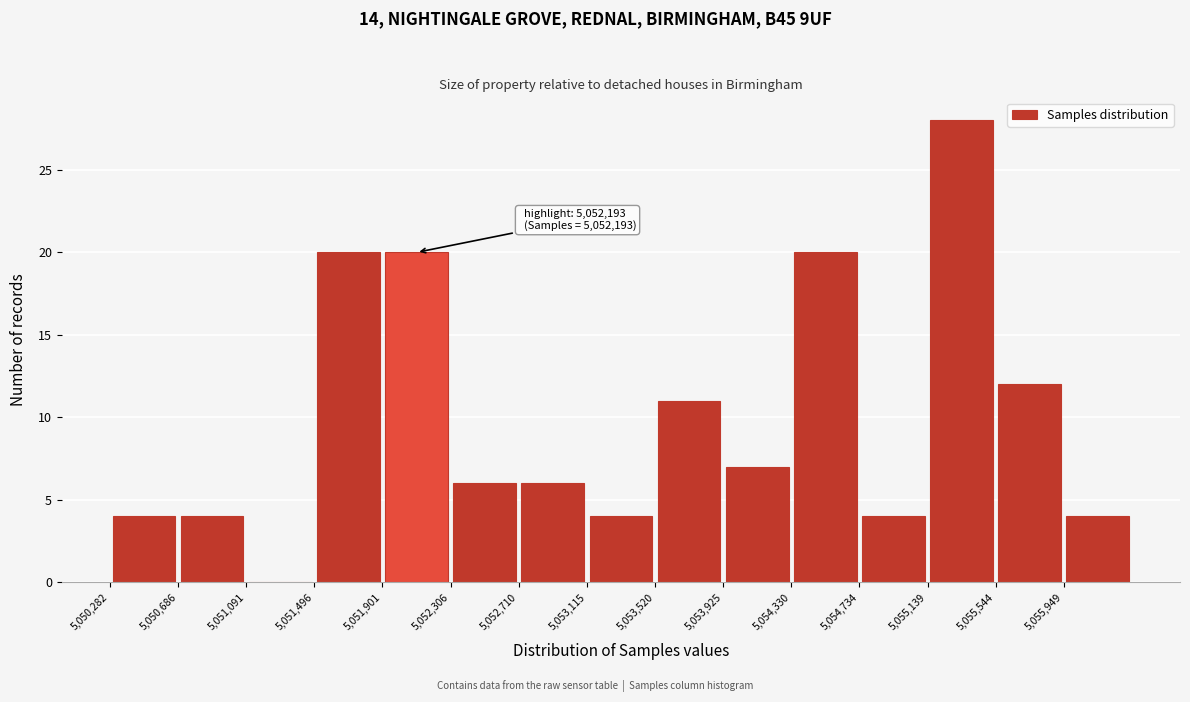

Over which range of the x-axis is the bar tallest?

5055150 to 5055550